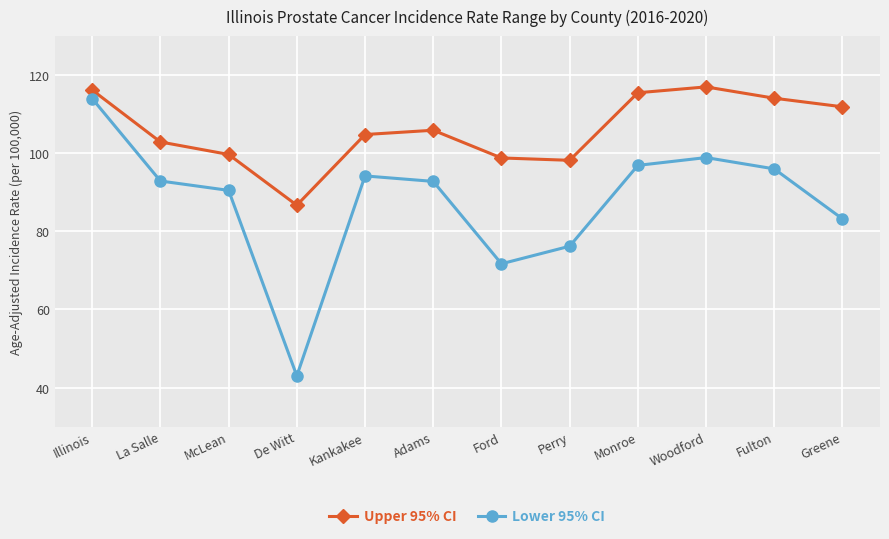

What is the spread (max minus min) of values at McLean?

9.2